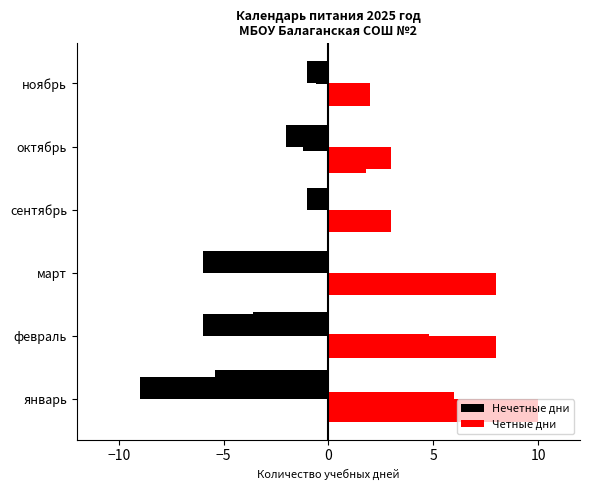

What is the difference between the second highest and minimum values in the Нечетные дни series?

8